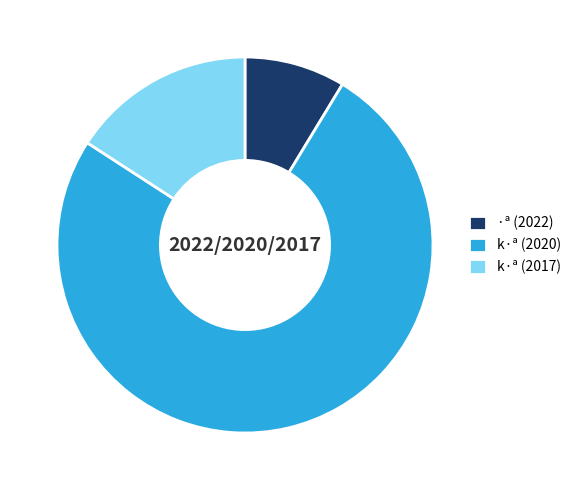

Rank the categories by value from lowest to highest.

·ª (2022), k·ª (2017), k·ª (2020)